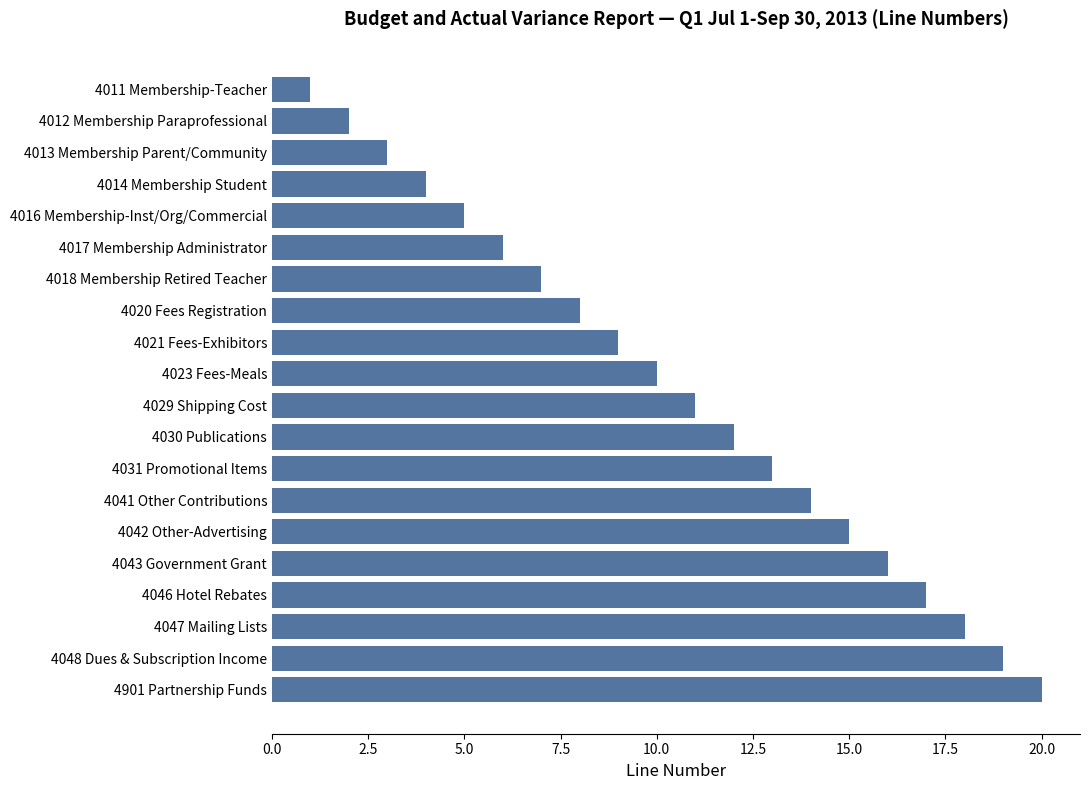

What is the change in value from 4021 Fees-Exhibitors to 4901 Partnership Funds?

+11